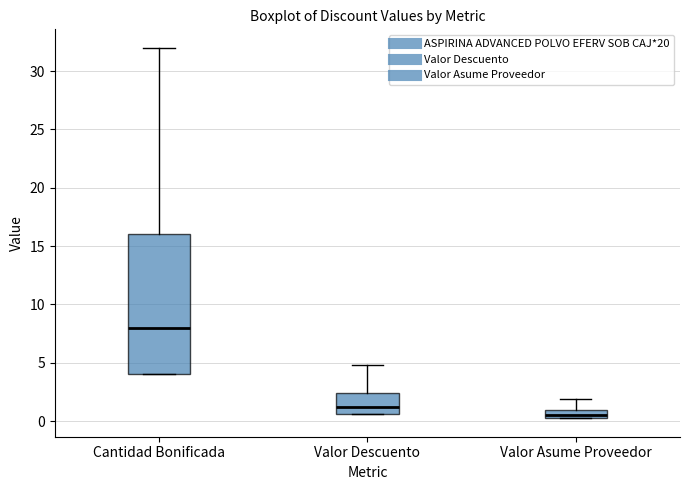

Comparing the boxes themselves (not the whiskers), which one is the tallest?

Cantidad Bonificada